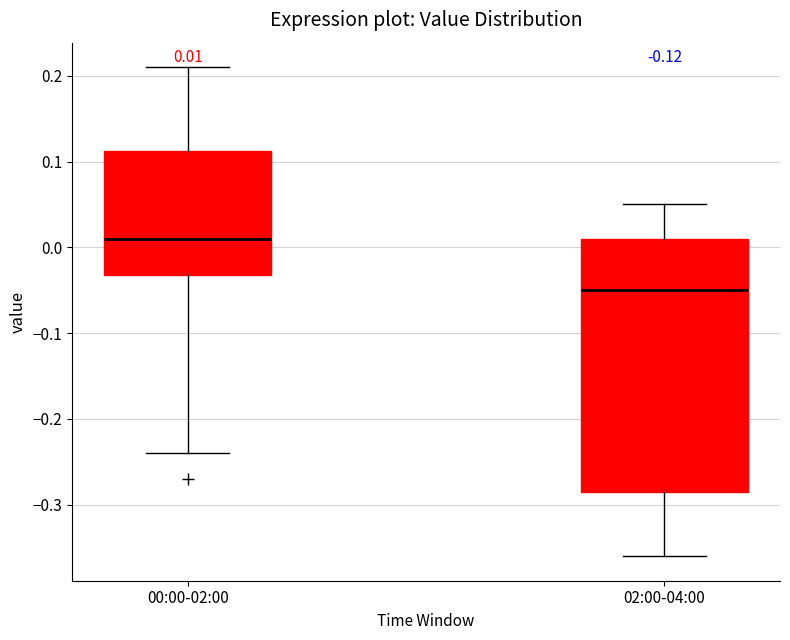

Comparing the boxes themselves (not the whiskers), which one is the tallest?

02:00-04:00